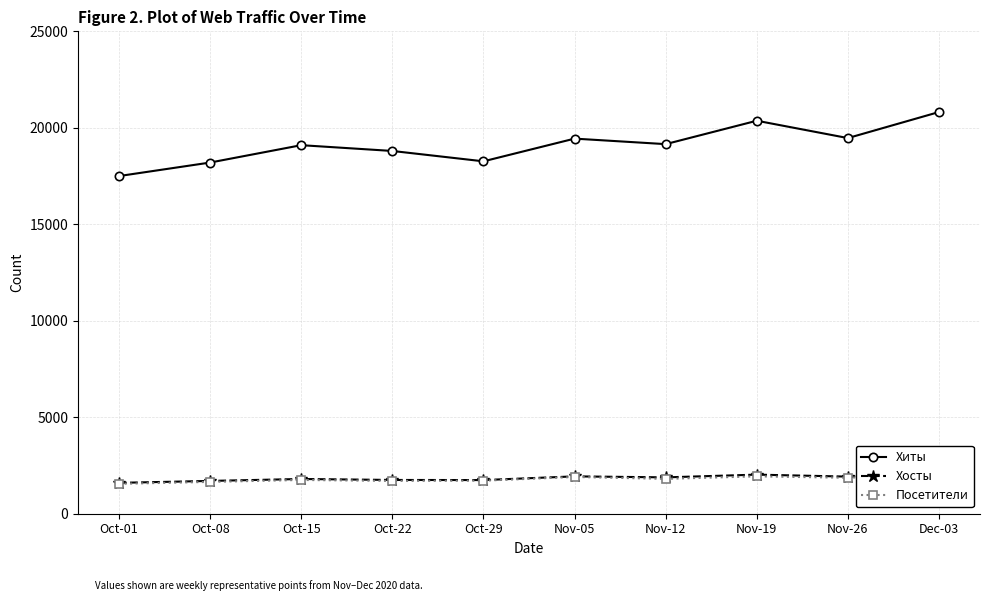

True or false: Хосты and Посетители cross at least once.

False